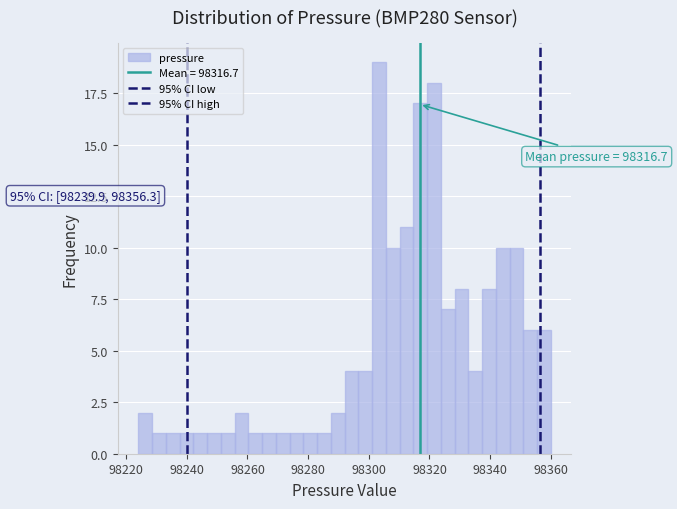

Around what value on the x-axis is the tallest bar? Give the approximate position of its centre, as read against the axis.

98304